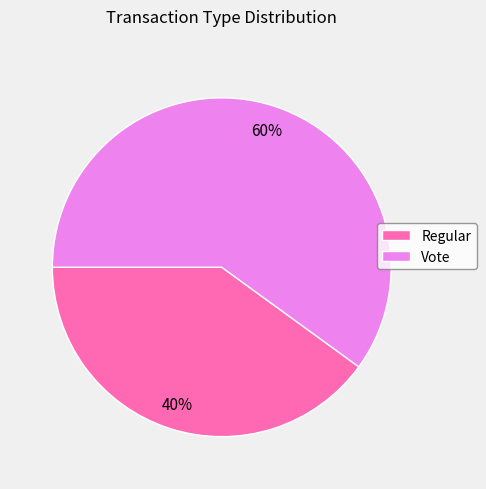

The Regular slice represents 26% of the pie. True or false?

False